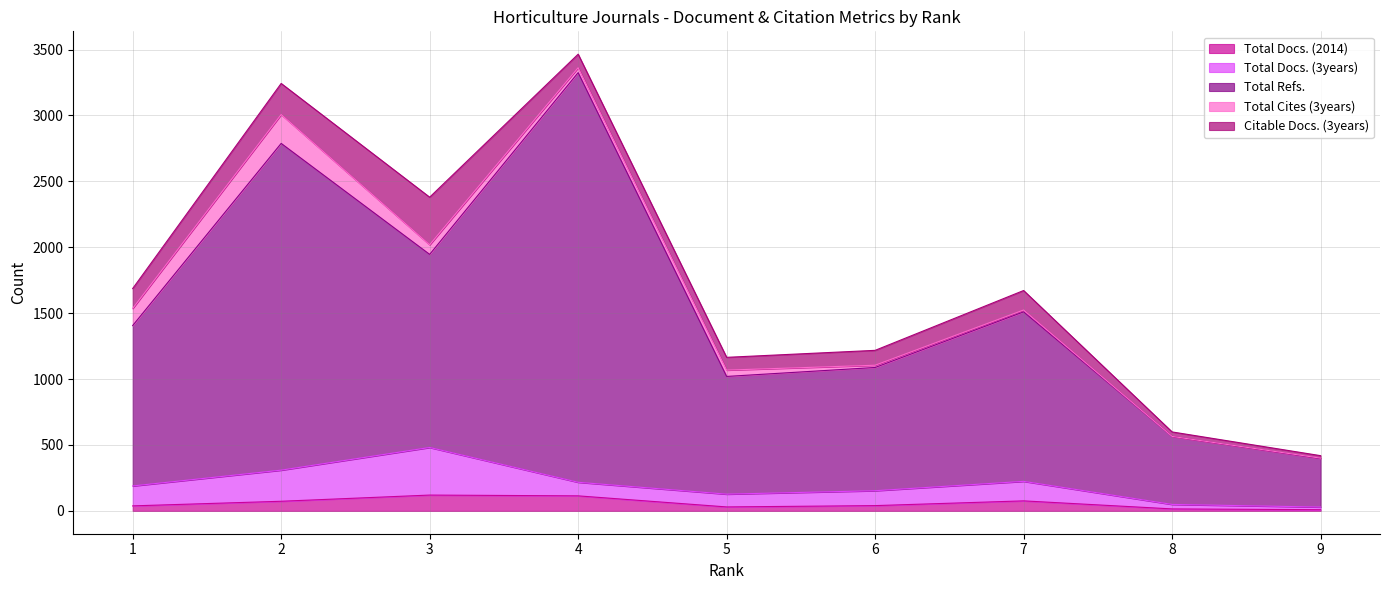

What is the difference between the Total Docs. (3years) values at 4 and 8?

69